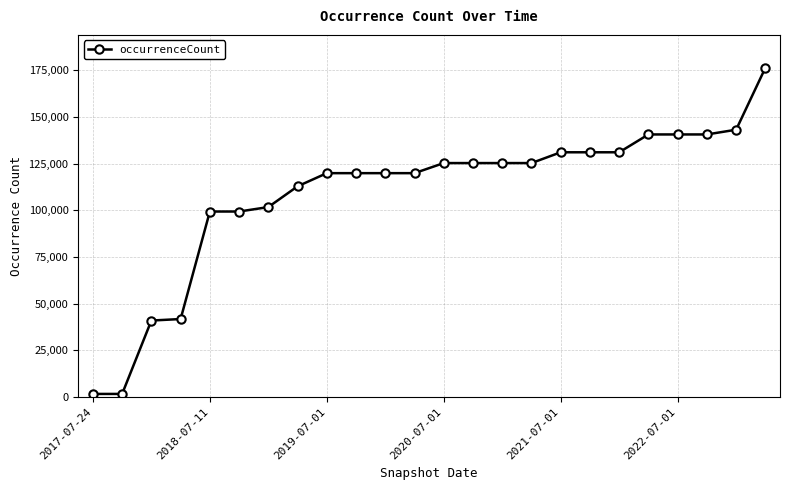

Is this an area chart (filled region under the line)?

No